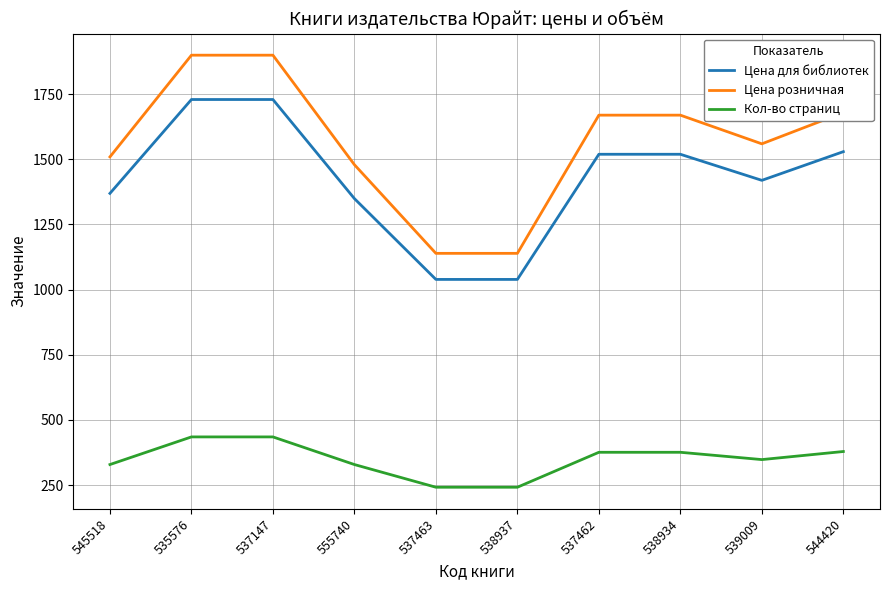

True or false: Кол-во страниц has a value of 435 at 535576.

True